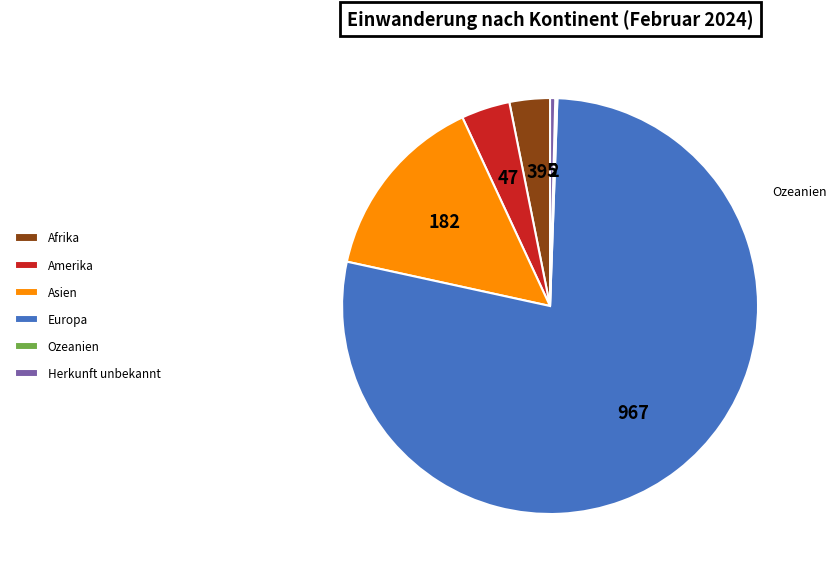

Is it true that Amerika is 11% of the pie?

False